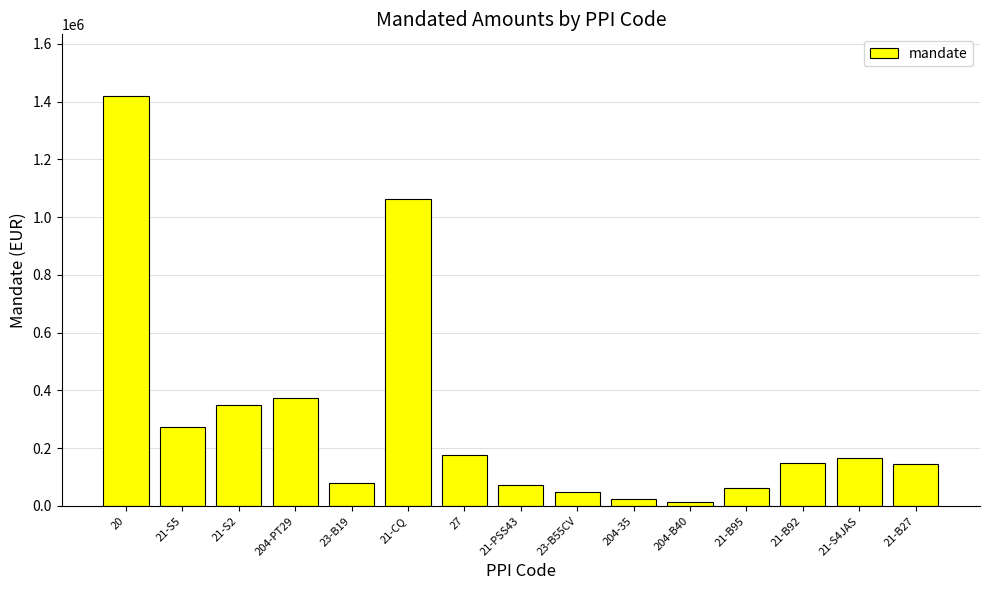

How many data points are above 148257?

8